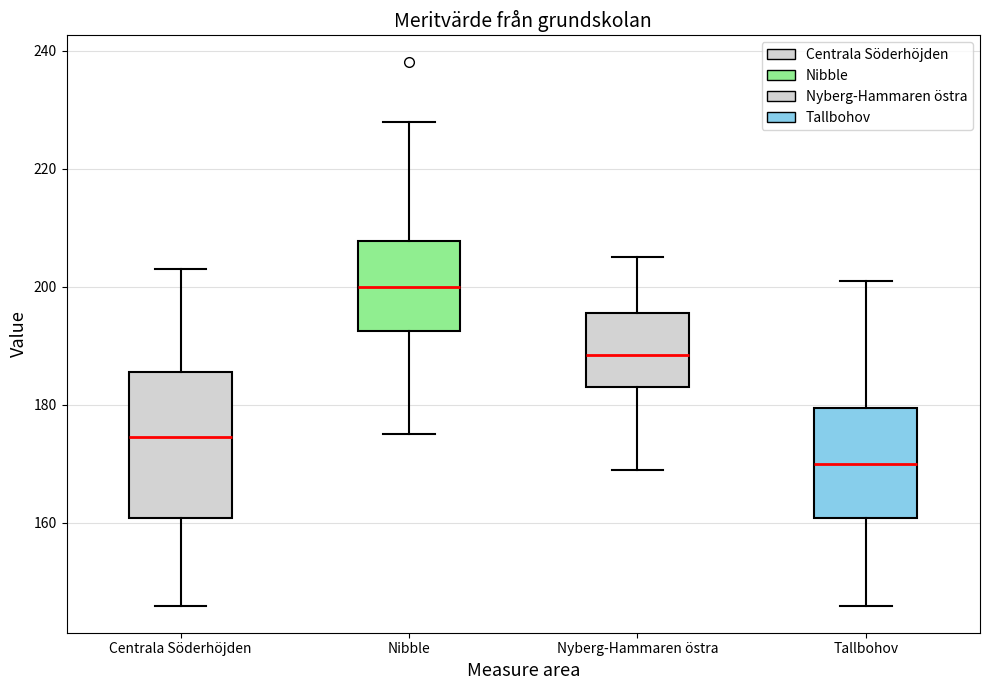

Reading left to right, read every box against the y-axis: the position of its median line, the range the box covers, and the ends of its whiskers. The values are not printed on the chart, so give them approximately, as read against the axis.

Centrala Söderhöjden: median 174, box 160 to 186, whiskers 146 to 204
Nibble: median 200, box 192 to 208, whiskers 176 to 228
Nyberg-Hammaren östra: median 188, box 184 to 196, whiskers 170 to 206
Tallbohov: median 170, box 160 to 180, whiskers 146 to 202